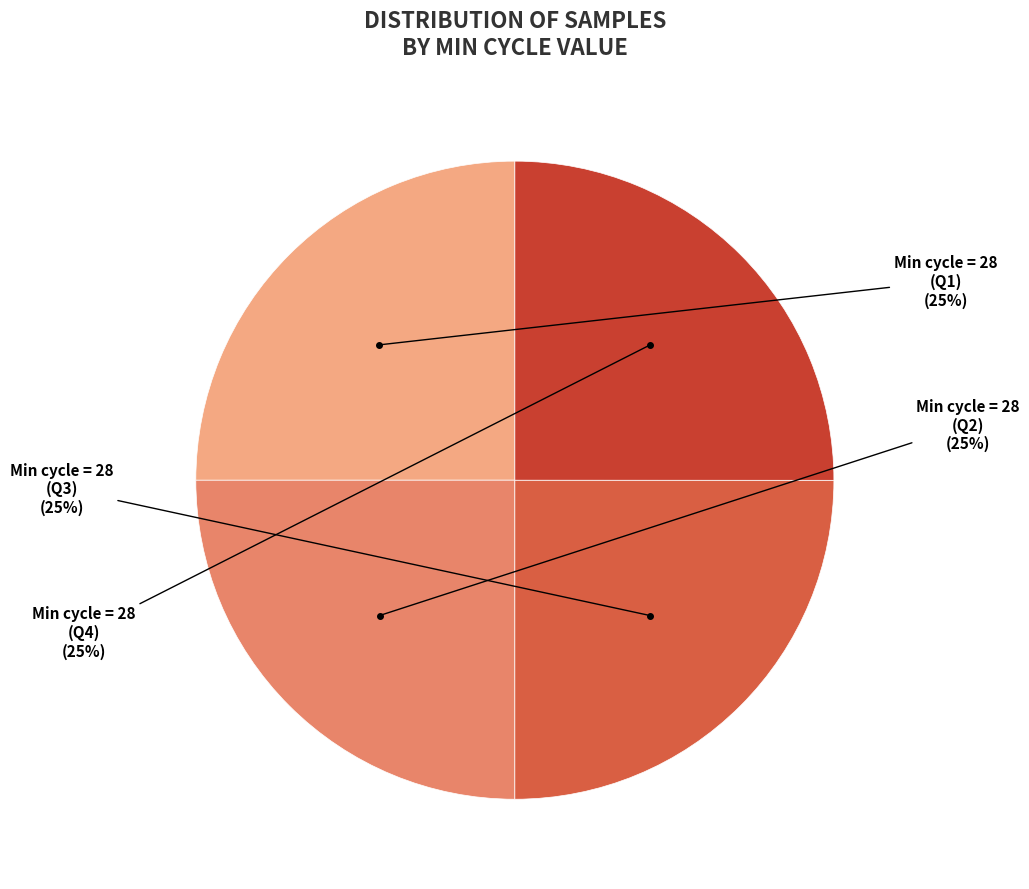

To the nearest percent, what is the average slice percentage?

25%